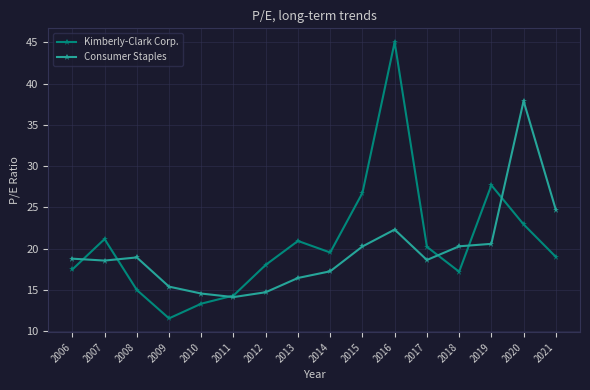

At which label does Kimberly-Clark Corp. reach its peak?

2016